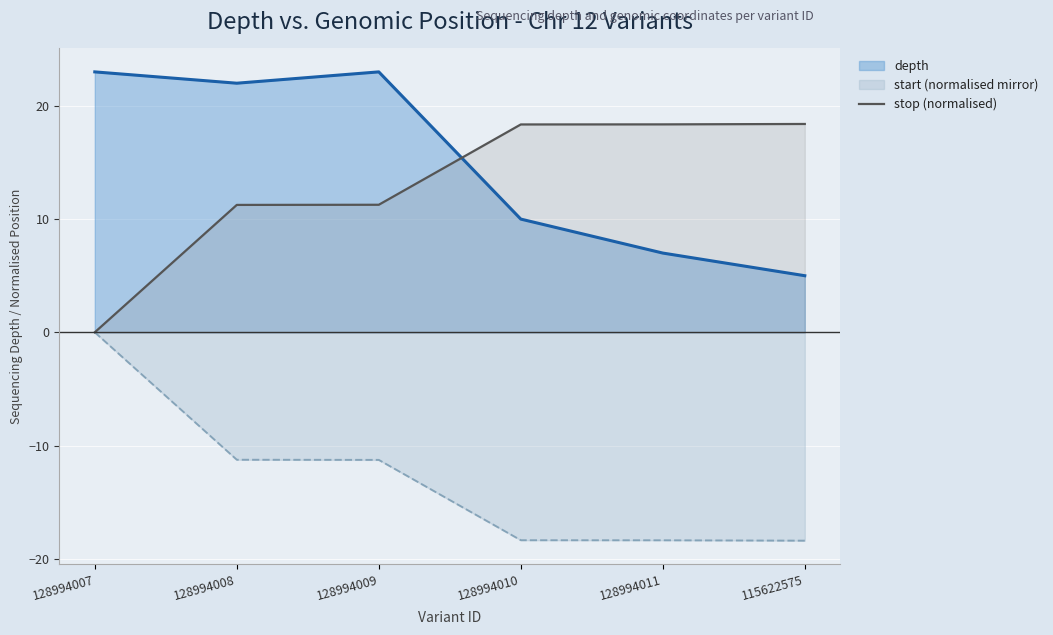

True or false: depth has a value of 10.0 at 128994010.

True